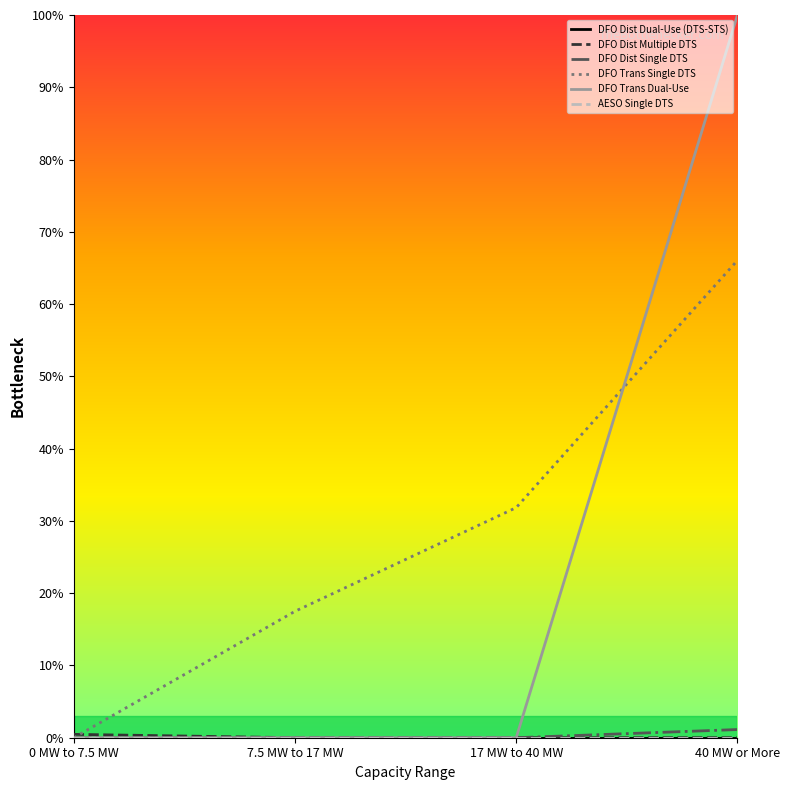

Which series ends up on top after the final intersection of DFO Trans Dual-Use and DFO Trans Single DTS?

DFO Trans Dual-Use